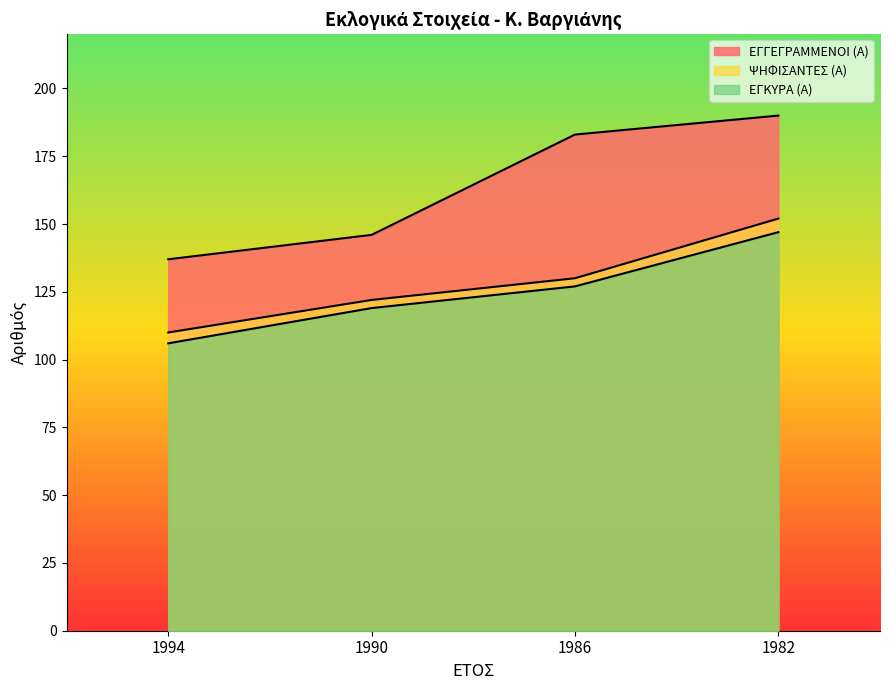

Rank the categories by ΕΓΓΕΓΡΑΜΜΕΝΟΙ (Α) value from lowest to highest.

1994, 1990, 1986, 1982